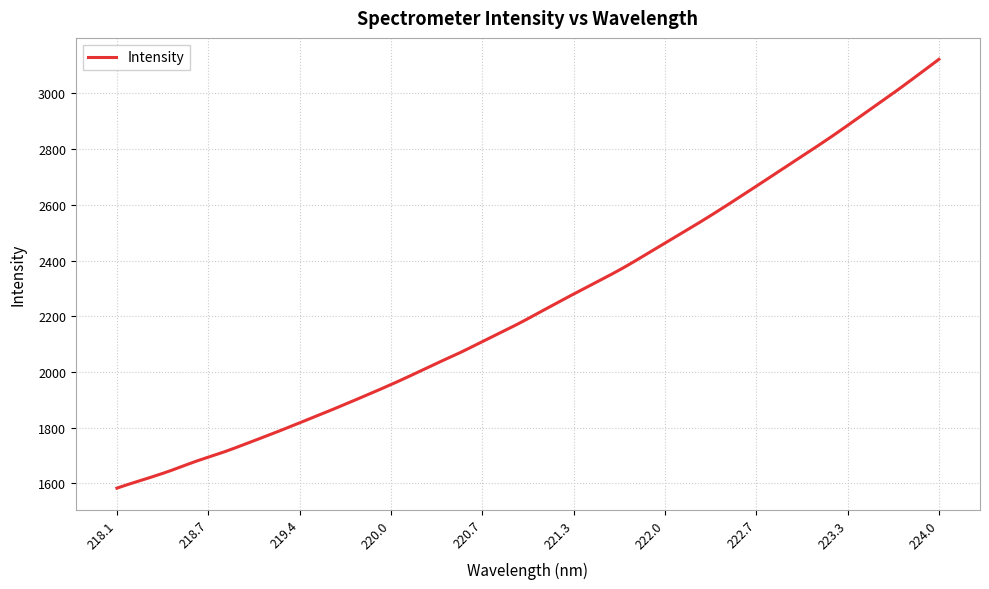

What is the smallest value displayed?

1582.7